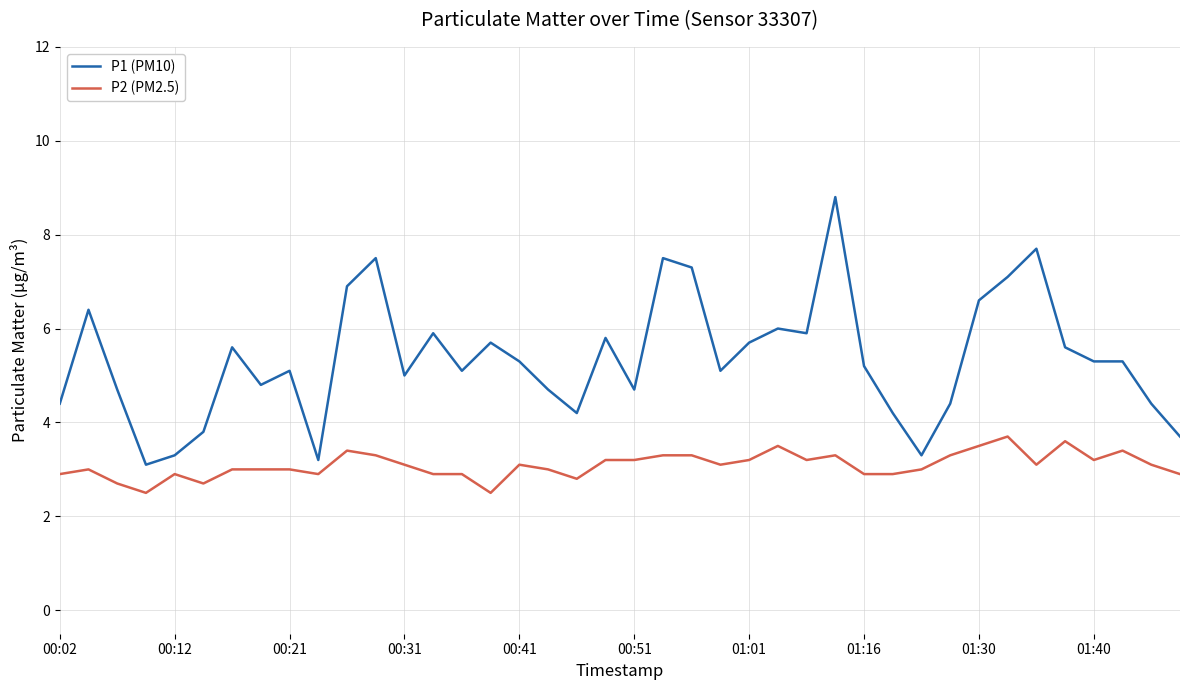

What is the minimum value for P2 (PM2.5)?

2.5